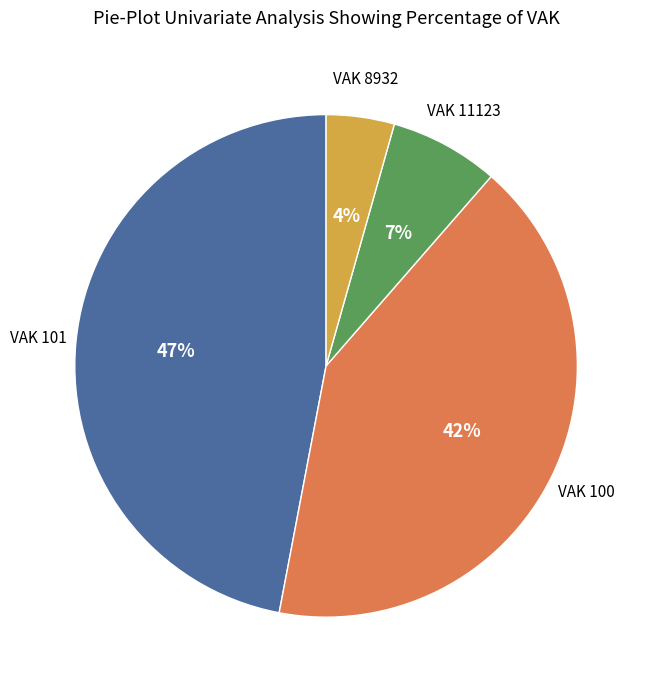

How many slices are in this pie chart?

4